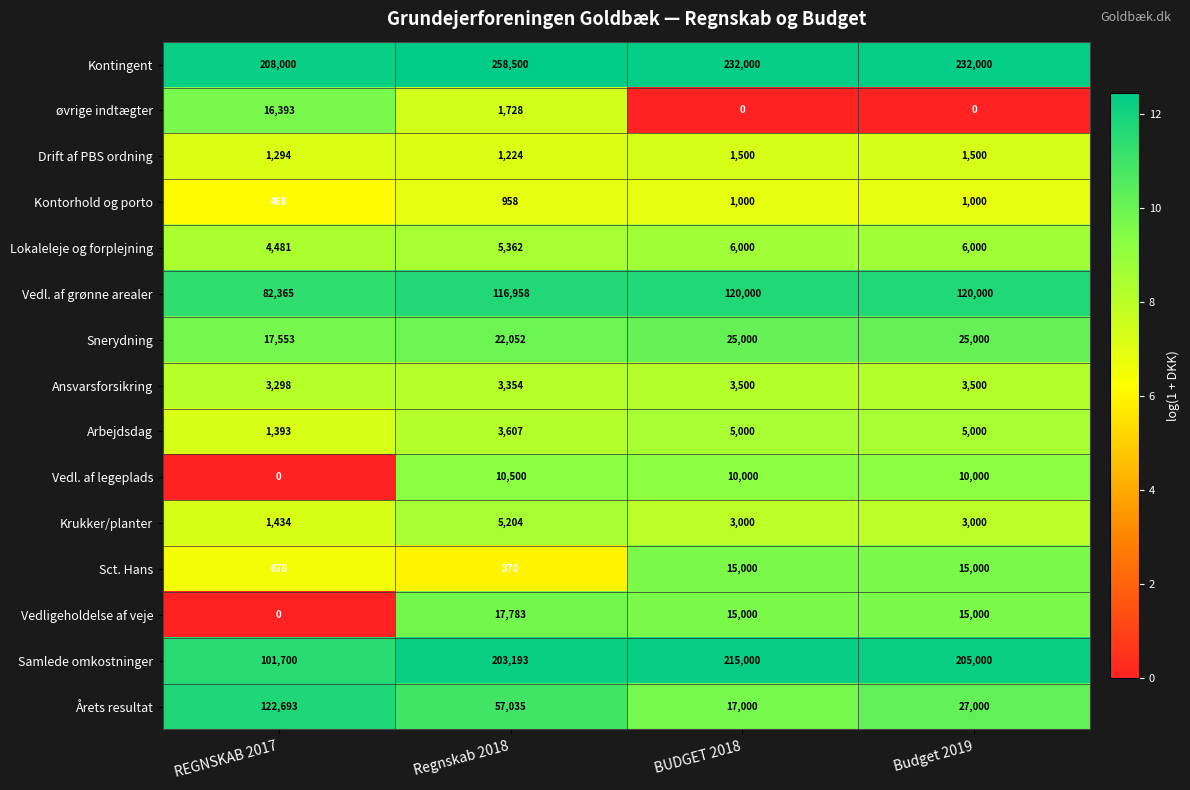

What is the difference between the second highest and minimum values in the Vedligeholdelse af veje series?

15000